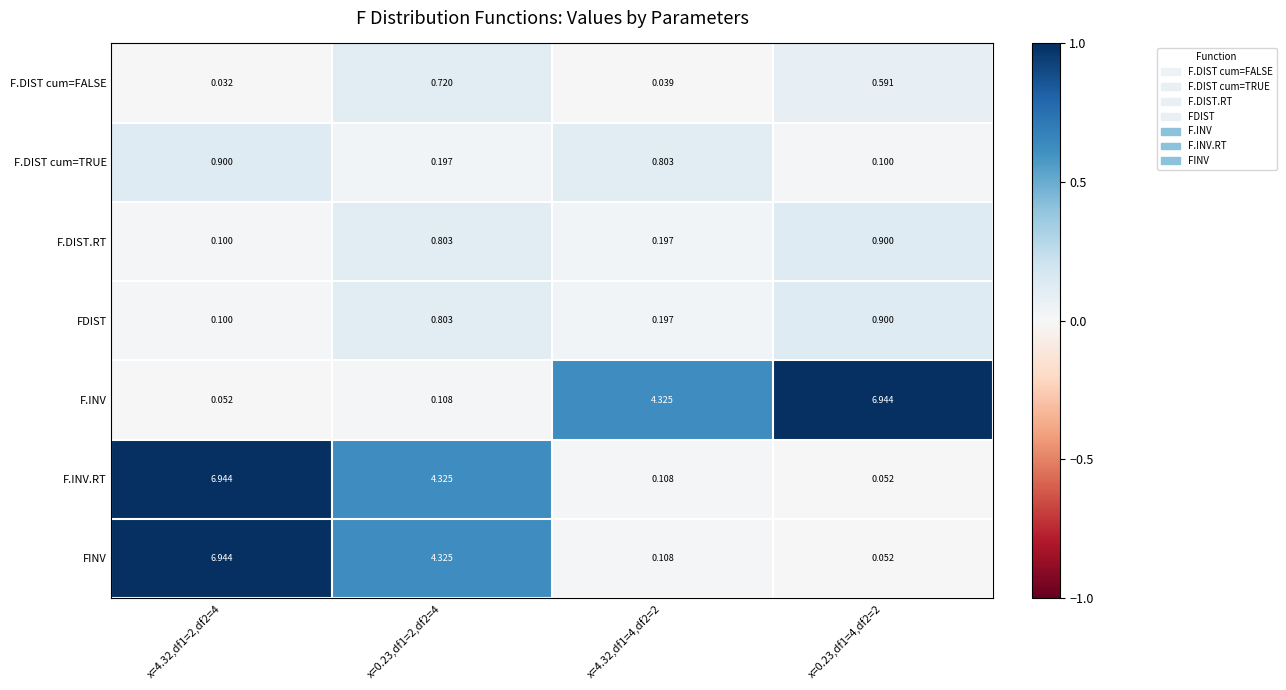

Reading left to right, extract all data points from this chart.

F.DIST cum=FALSE: x=4.32,df1=2,df2=4=0.0	x=0.23,df1=2,df2=4=0.7	x=4.32,df1=4,df2=2=0.0	x=0.23,df1=4,df2=2=0.6
F.DIST cum=TRUE: x=4.32,df1=2,df2=4=0.9	x=0.23,df1=2,df2=4=0.2	x=4.32,df1=4,df2=2=0.8	x=0.23,df1=4,df2=2=0.1
F.DIST.RT: x=4.32,df1=2,df2=4=0.1	x=0.23,df1=2,df2=4=0.8	x=4.32,df1=4,df2=2=0.2	x=0.23,df1=4,df2=2=0.9
FDIST: x=4.32,df1=2,df2=4=0.1	x=0.23,df1=2,df2=4=0.8	x=4.32,df1=4,df2=2=0.2	x=0.23,df1=4,df2=2=0.9
F.INV: x=4.32,df1=2,df2=4=0.1	x=0.23,df1=2,df2=4=0.1	x=4.32,df1=4,df2=2=4.3	x=0.23,df1=4,df2=2=6.9
F.INV.RT: x=4.32,df1=2,df2=4=6.9	x=0.23,df1=2,df2=4=4.3	x=4.32,df1=4,df2=2=0.1	x=0.23,df1=4,df2=2=0.1
FINV: x=4.32,df1=2,df2=4=6.9	x=0.23,df1=2,df2=4=4.3	x=4.32,df1=4,df2=2=0.1	x=0.23,df1=4,df2=2=0.1